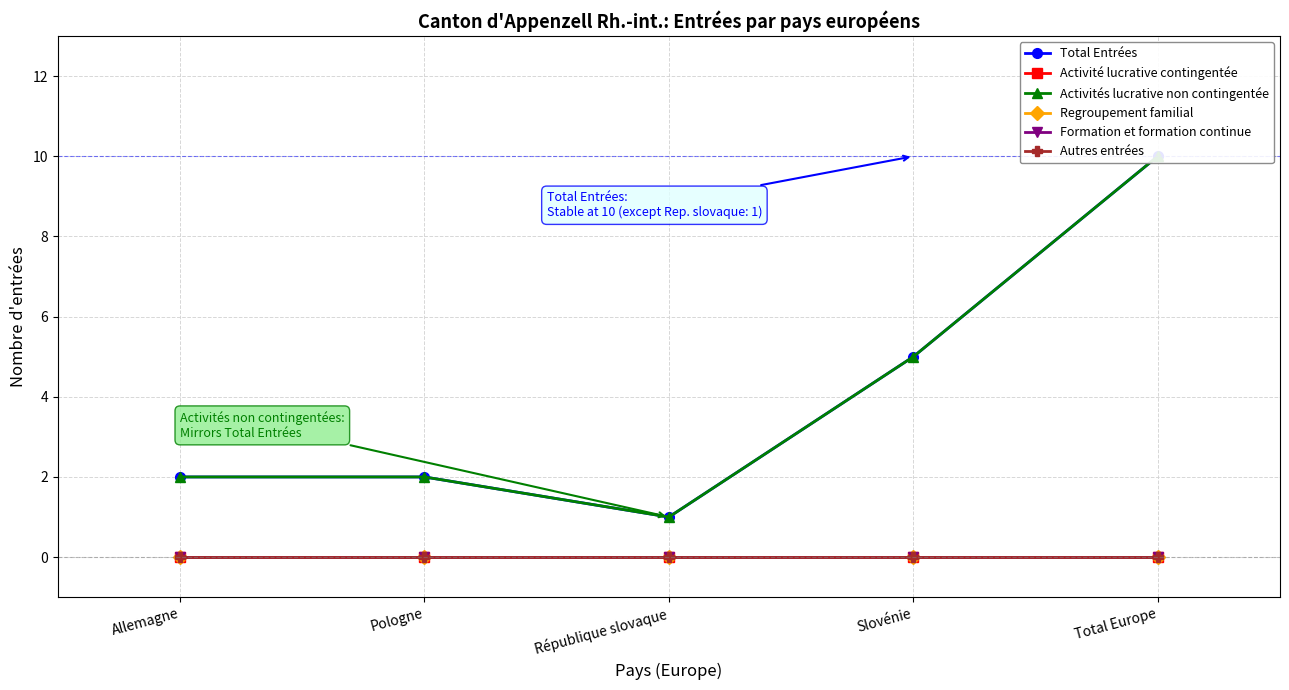

Count the number of data series in this chart.

6